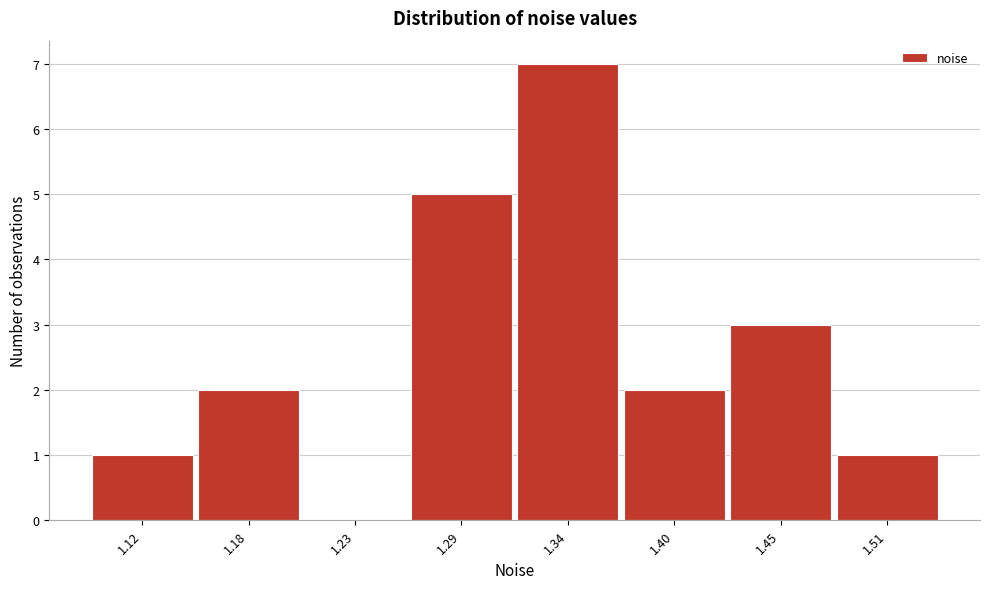

Reading left to right, list all the values displayed in this chart.

1.12=1	1.18=2	1.23=0	1.29=5	1.34=7	1.40=2	1.45=3	1.51=1